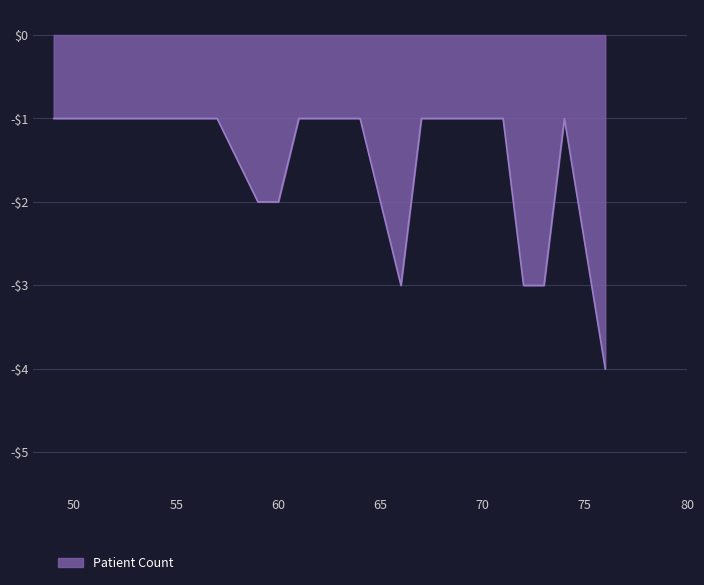

What is the sum of all values?

-31